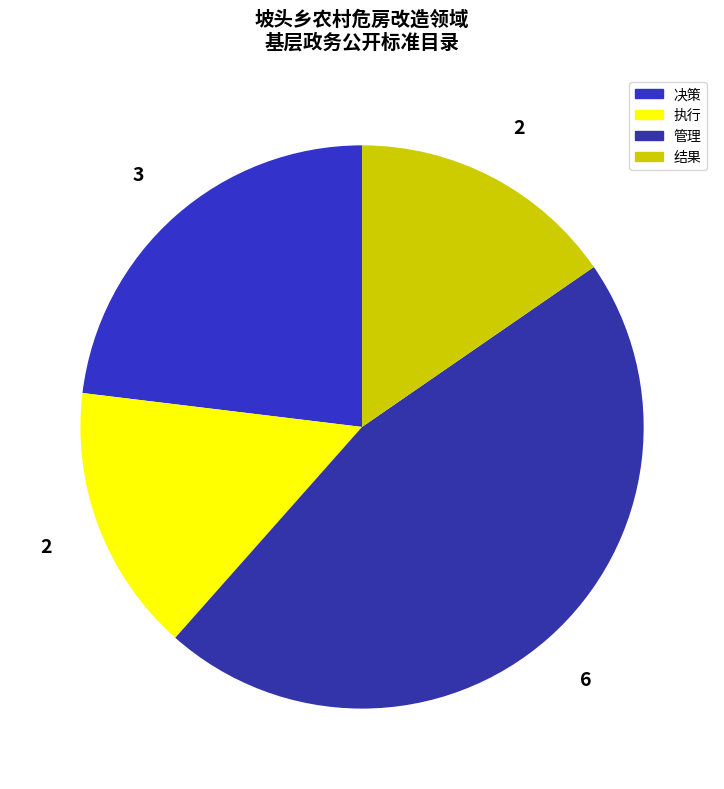

Count the number of slices in the pie.

4